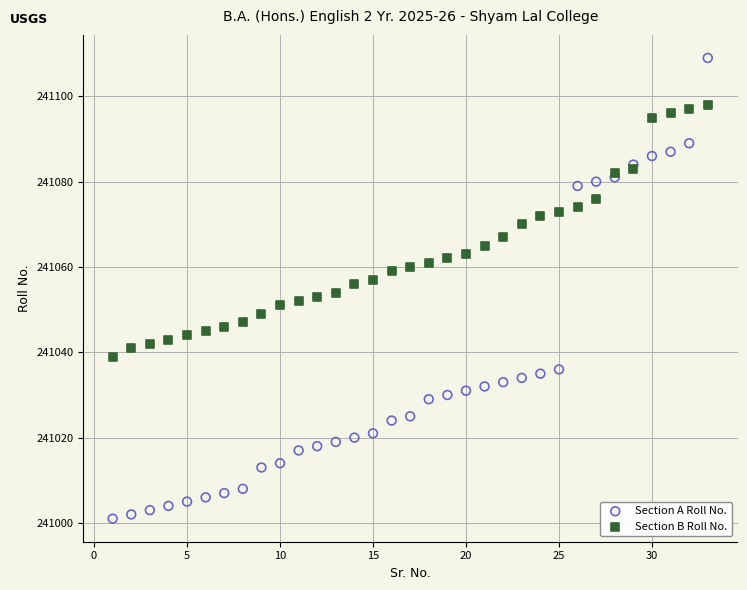

Which series has the widest spread of Y values?

Section A Roll No.